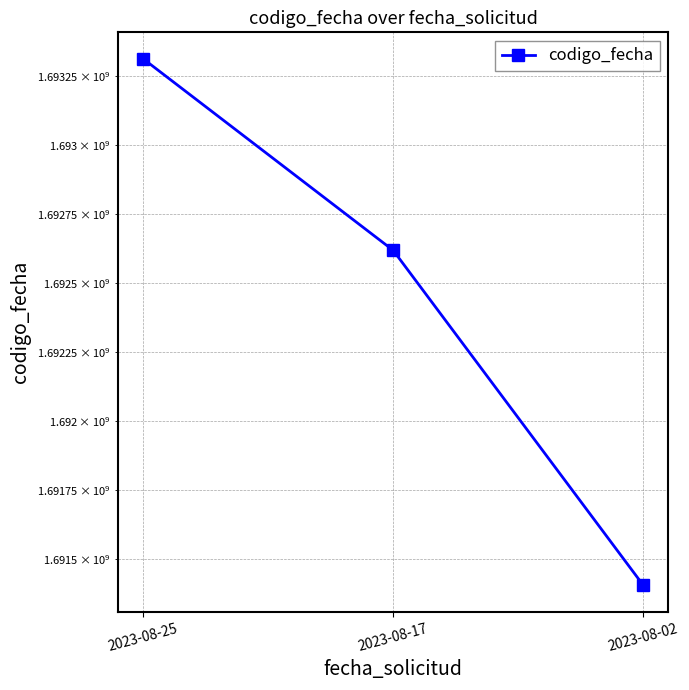

Rank the categories by value from highest to lowest.

2023-08-25, 2023-08-17, 2023-08-02